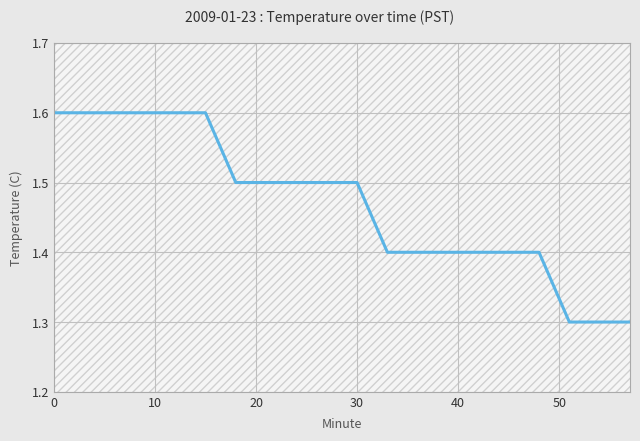

What is the difference between the maximum and minimum values?

0.3